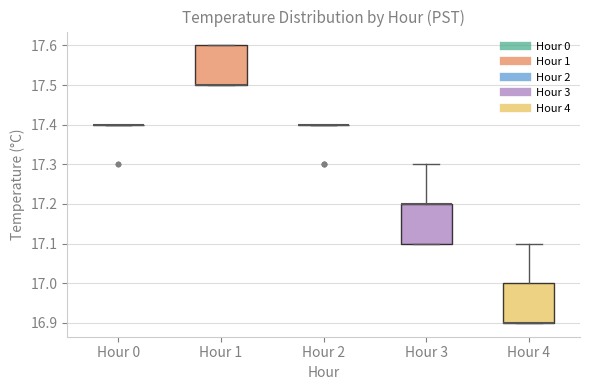

Reading left to right, transcribe this box plot: for each box, give where its median line is, the range the box spans, and where its two whiskers end, as read against the y-axis. The values are not printed on the chart, so give them approximately, as read against the axis.

Hour 0: box collapsed to a line at 17.4, whiskers 17.4 to 17.4
Hour 1: median 17.5 (drawn on the box's lower edge), box 17.5 to 17.6, whiskers 17.5 to 17.6
Hour 2: box collapsed to a line at 17.4, whiskers 17.4 to 17.4
Hour 3: median 17.2 (drawn on the box's upper edge), box 17.1 to 17.2, whiskers 17.1 to 17.3
Hour 4: median 16.9 (drawn on the box's lower edge), box 16.9 to 17.0, whiskers 16.9 to 17.1